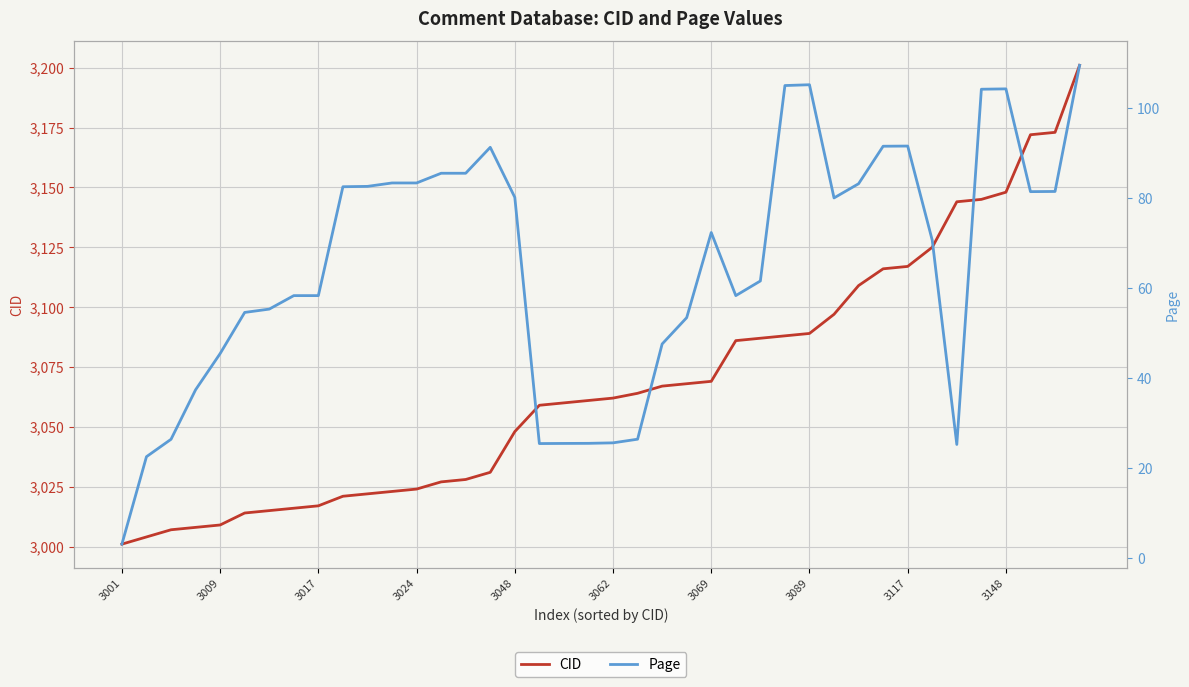

The value of CID at 3069 is 3069. True or false?

True